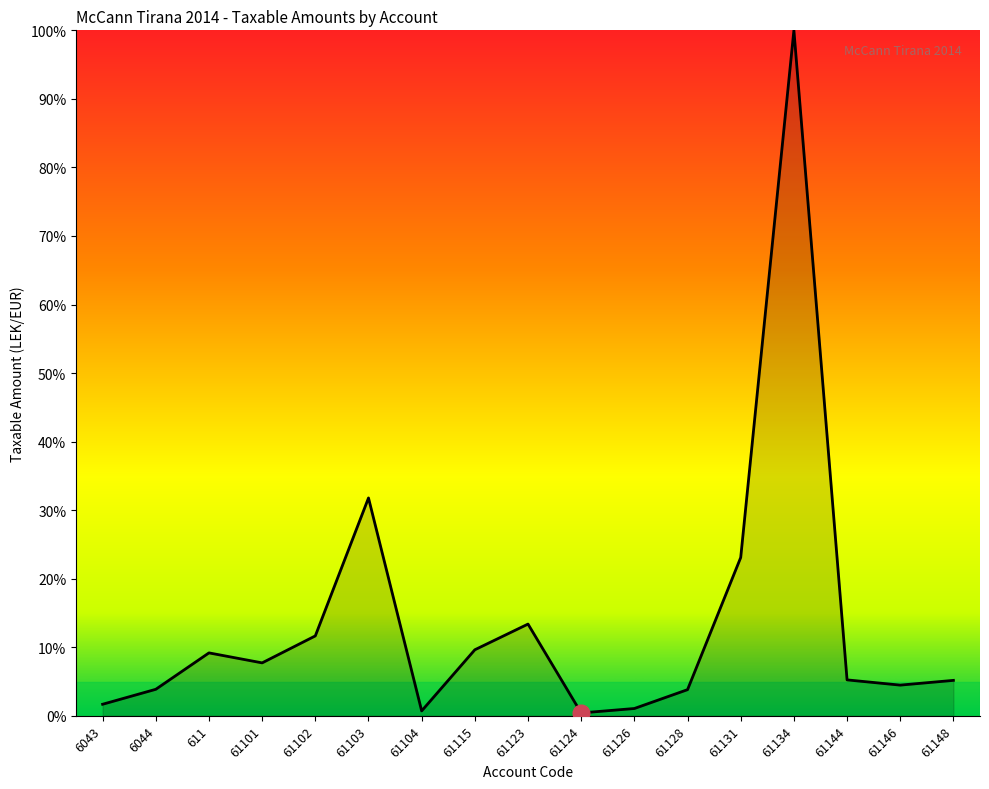

What is the approximate value at 61115?

9.6